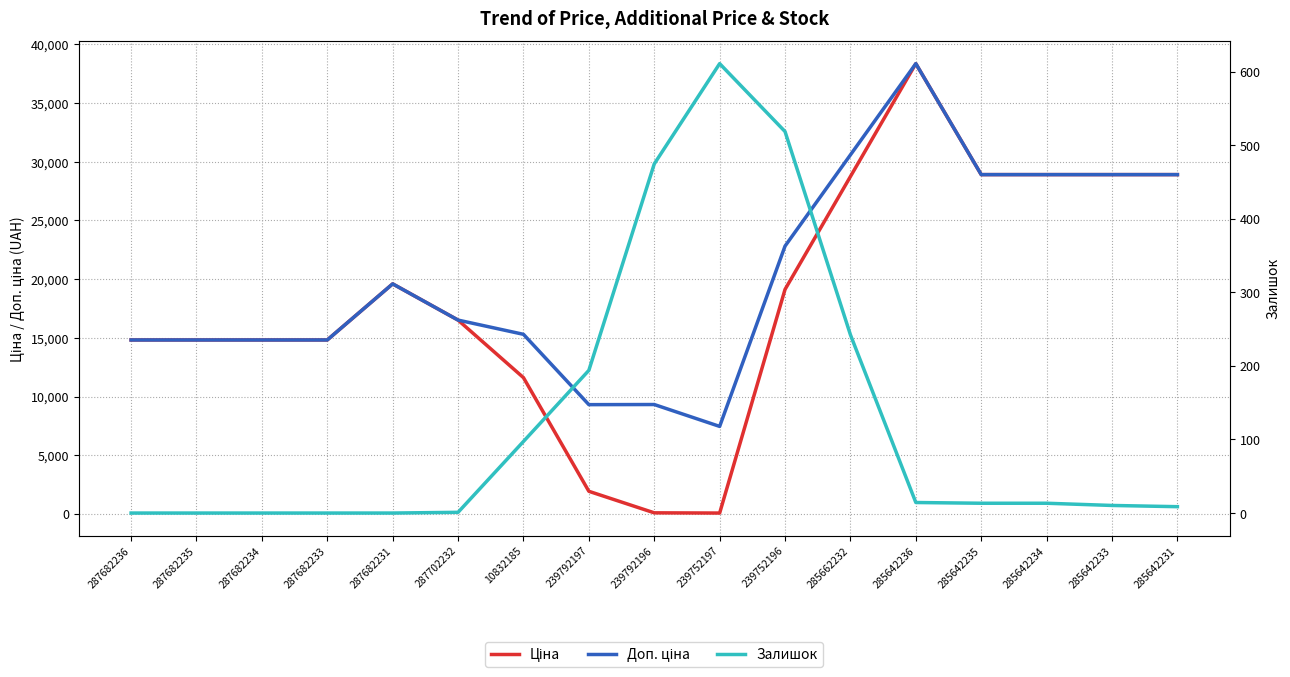

Reading left to right, list all the values displayed in this chart.

Ціна: 287682236=14817.6	287682235=14817.6	287682234=14817.6	287682233=14817.6	287682231=19595.8	287702232=16510.1	10832185=11608.2	239792197=1928.0	239792196=93.2	239752197=74.5	239752196=19123.3	285662232=28738.5	285642236=38353.8	285642235=28901.7	285642234=28901.7	285642233=28901.7	285642231=28901.7
Доп. ціна: 287682236=14817.6	287682235=14817.6	287682234=14817.6	287682233=14817.6	287682231=19595.8	287702232=16510.1	10832185=15298.2	239792197=9308.1	239792196=9318.3	239752197=7454.7	239752196=22813.3	285662232=30583.6	285642236=38353.8	285642235=28901.7	285642234=28901.7	285642233=28901.7	285642231=28901.7
Залишок: 287682236=0.0	287682235=0.0	287682234=0.0	287682233=0.0	287682231=0.0	287702232=1.0	10832185=97.3	239792197=194.0	239792196=474.7	239752197=611.0	239752196=518.7	285662232=242.3	285642236=14.3	285642235=13.3	285642234=13.3	285642233=10.3	285642231=8.7